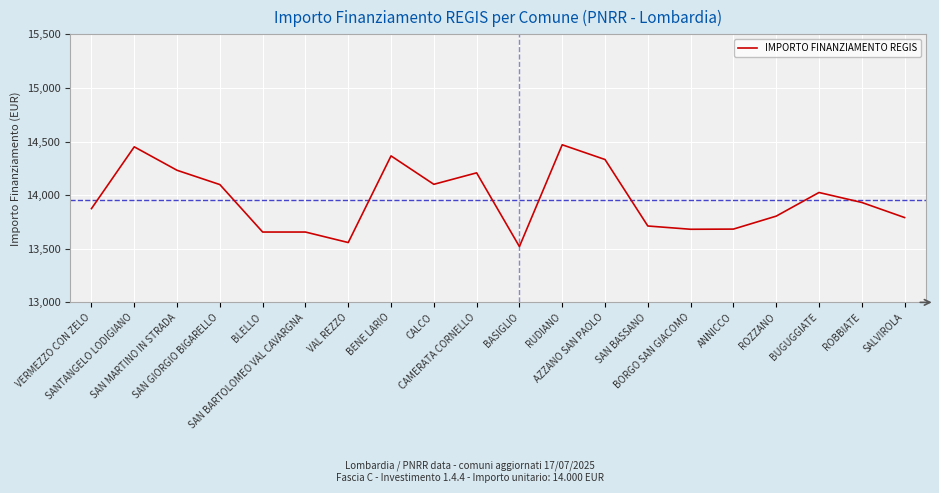

What is the difference between the maximum and minimum values?

949.3